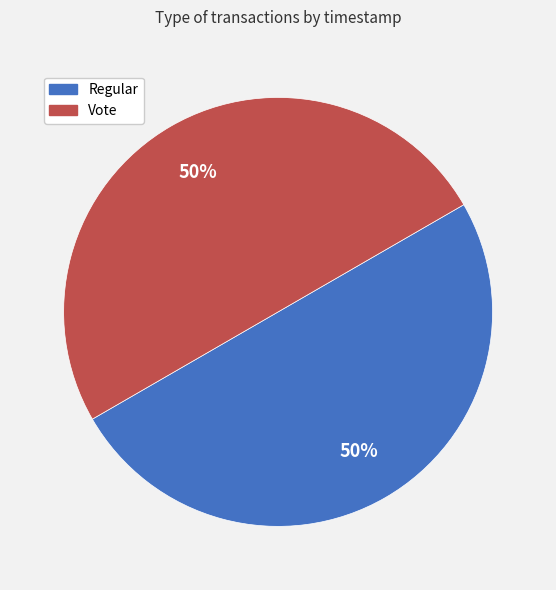

True or false: Vote accounts for 50% of the total.

True